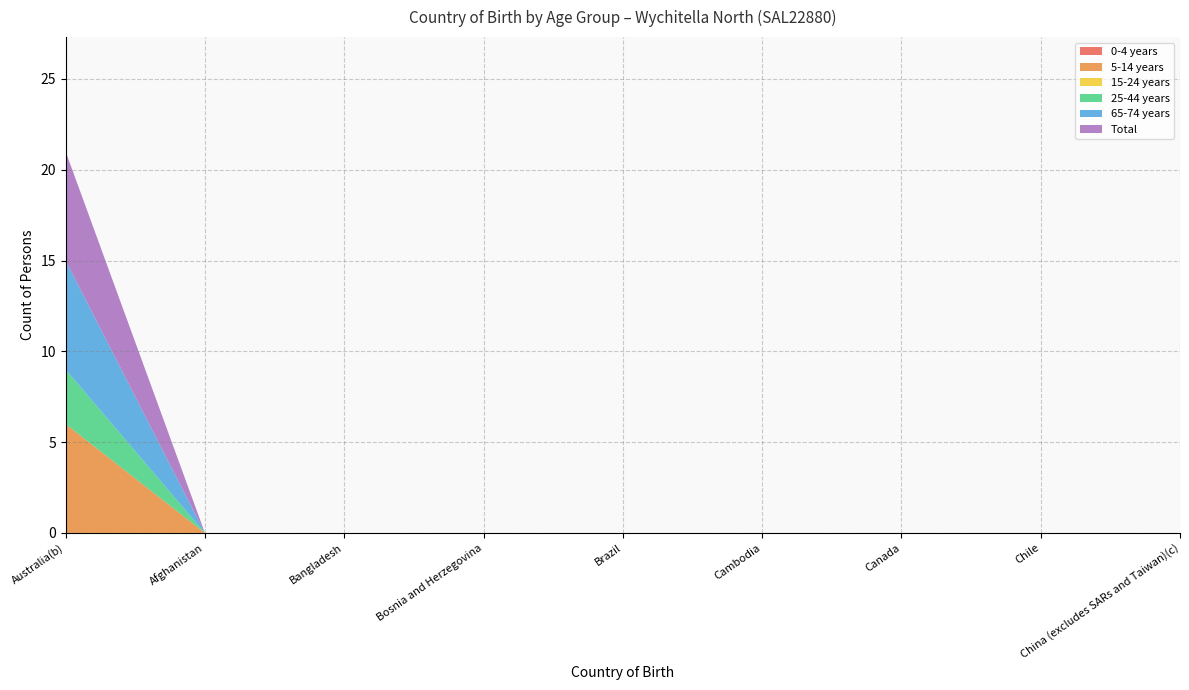

Reading right to left, extract all data points from this chart.

0-4 years: China (excludes SARs and Taiwan)(c)=0	Chile=0	Canada=0	Cambodia=0	Brazil=0	Bosnia and Herzegovina=0	Bangladesh=0	Afghanistan=0	Australia(b)=0
5-14 years: China (excludes SARs and Taiwan)(c)=0	Chile=0	Canada=0	Cambodia=0	Brazil=0	Bosnia and Herzegovina=0	Bangladesh=0	Afghanistan=0	Australia(b)=6
15-24 years: China (excludes SARs and Taiwan)(c)=0	Chile=0	Canada=0	Cambodia=0	Brazil=0	Bosnia and Herzegovina=0	Bangladesh=0	Afghanistan=0	Australia(b)=0
25-44 years: China (excludes SARs and Taiwan)(c)=0	Chile=0	Canada=0	Cambodia=0	Brazil=0	Bosnia and Herzegovina=0	Bangladesh=0	Afghanistan=0	Australia(b)=3
65-74 years: China (excludes SARs and Taiwan)(c)=0	Chile=0	Canada=0	Cambodia=0	Brazil=0	Bosnia and Herzegovina=0	Bangladesh=0	Afghanistan=0	Australia(b)=6
Total: China (excludes SARs and Taiwan)(c)=0	Chile=0	Canada=0	Cambodia=0	Brazil=0	Bosnia and Herzegovina=0	Bangladesh=0	Afghanistan=0	Australia(b)=6